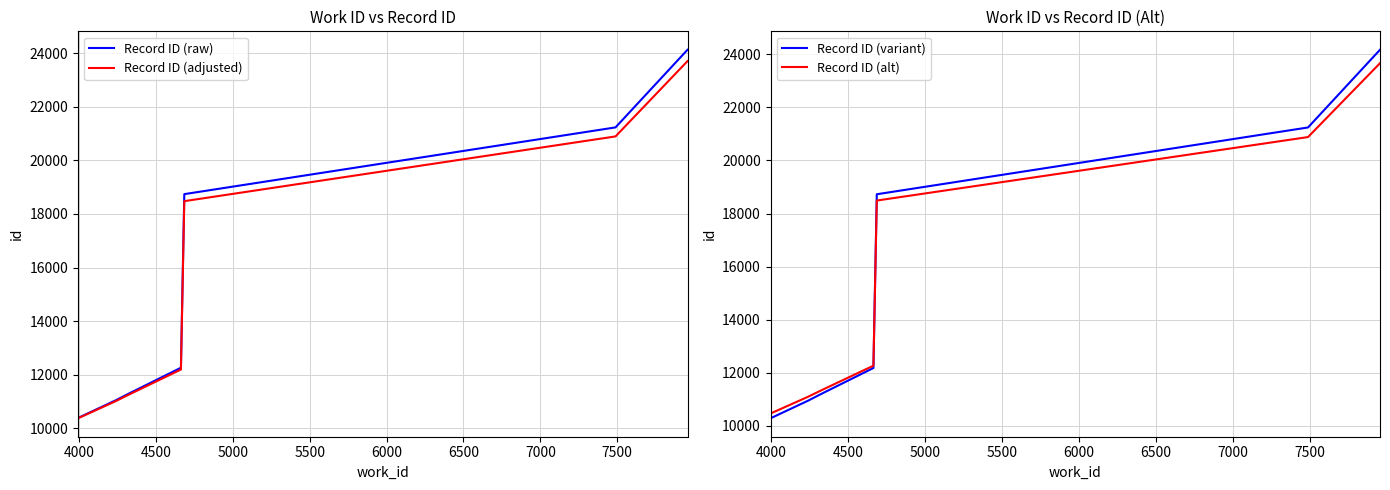

What is the value of the Record ID (alt) point at the 4th from the left?

12270.6